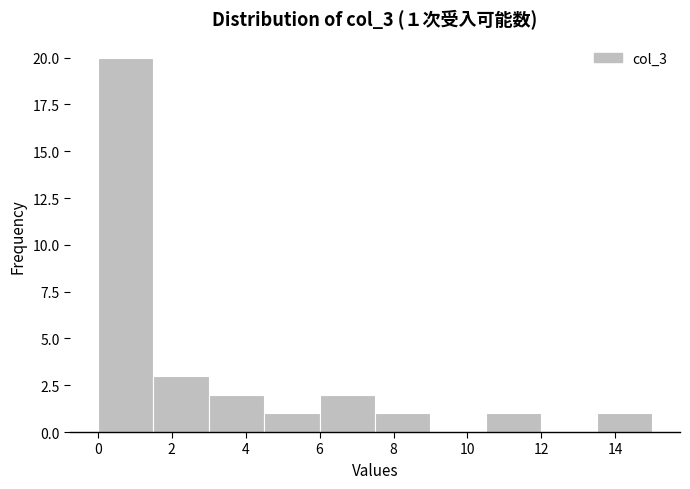

Which range on the x-axis has the tallest bar?

0.0 to 1.5